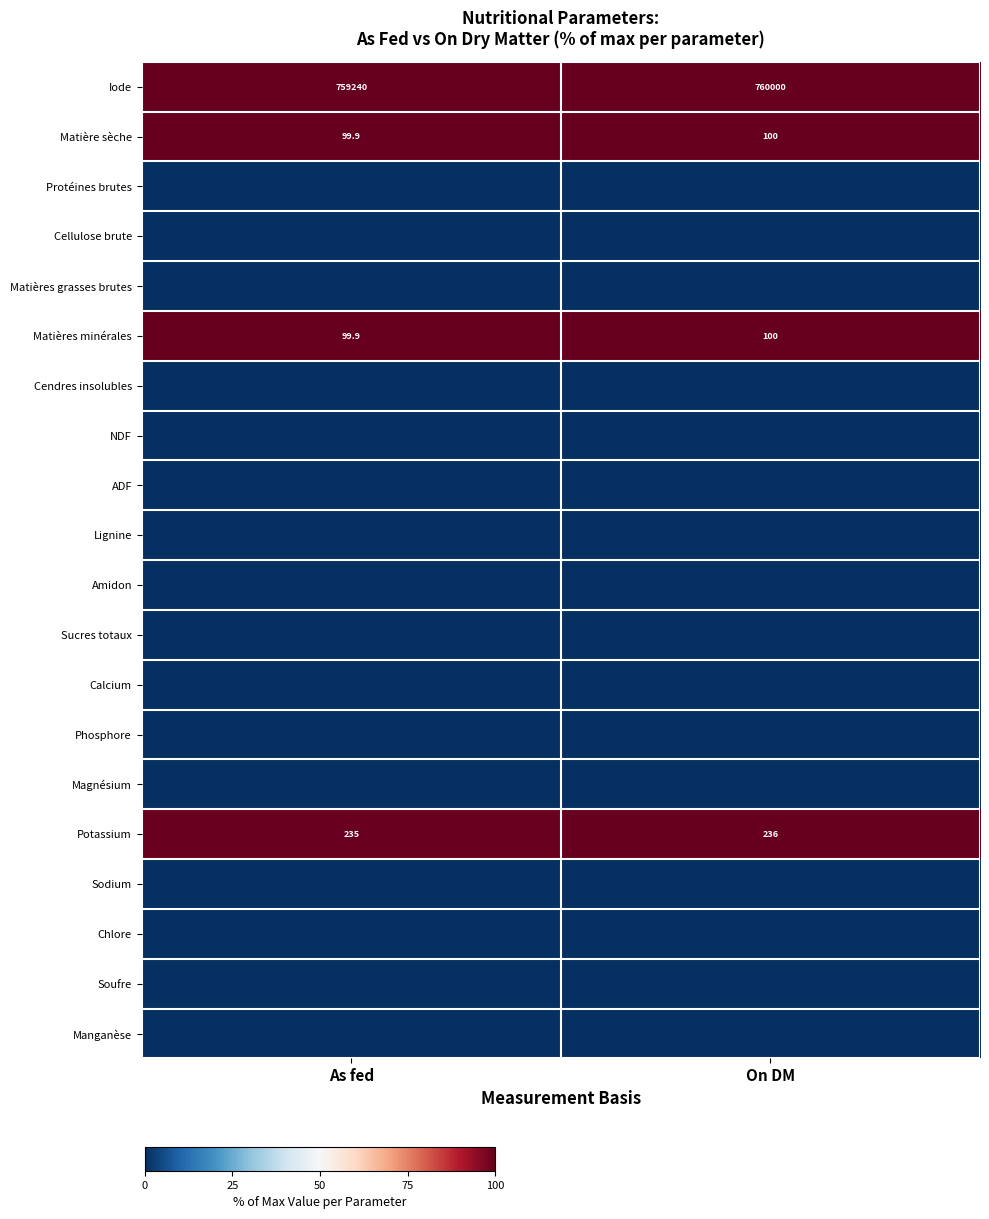

Read the Matières minérales value at As fed.

99.9